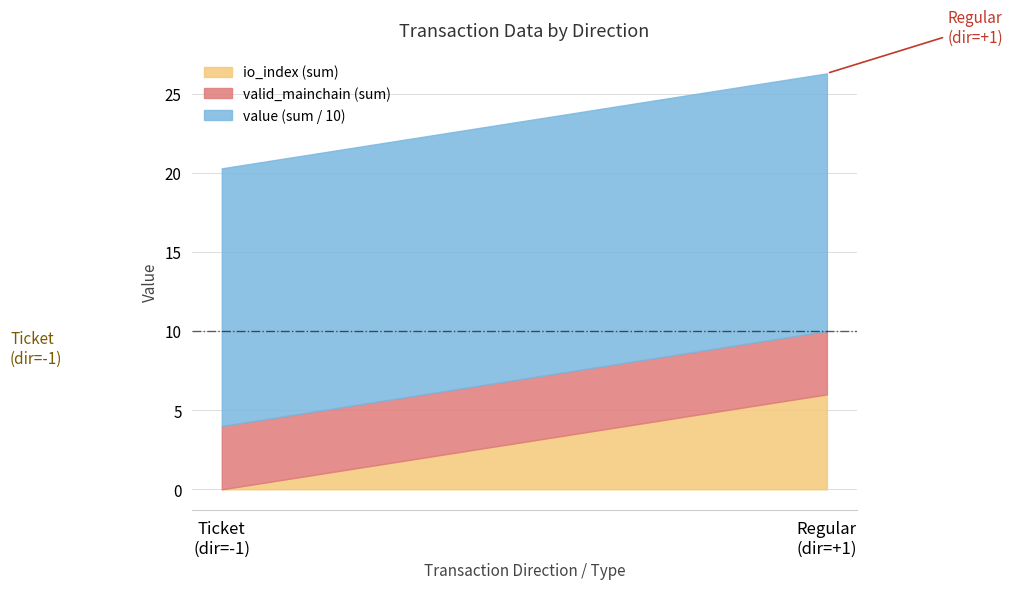

What is the average value of the io_index (sum) series?

3.0